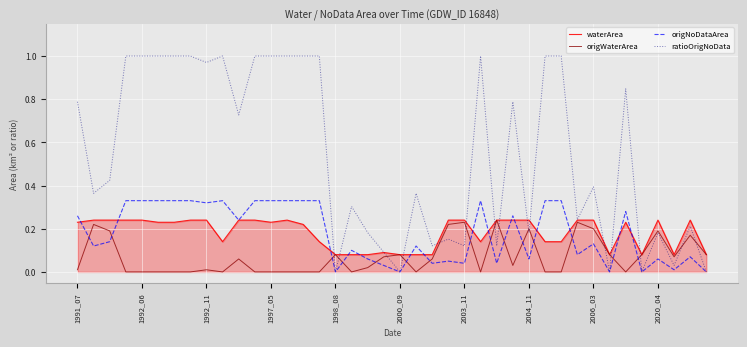

True or false: origNoDataArea and origWaterArea intersect in this chart.

True